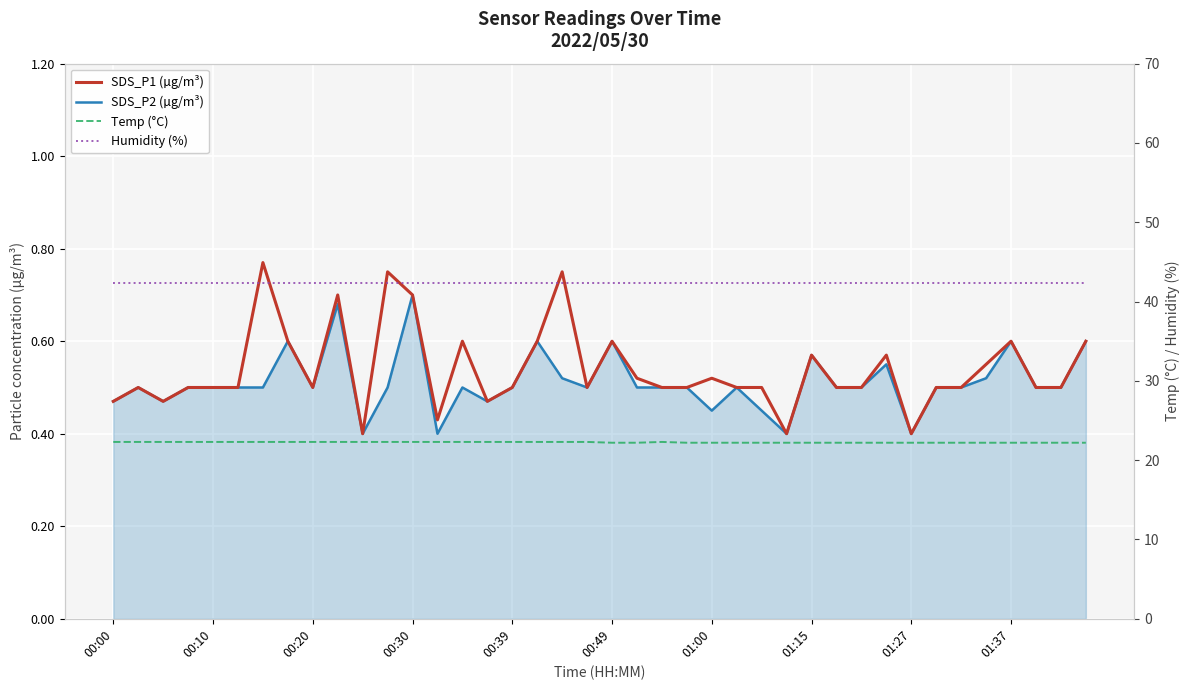

Reading right to left, extract all data points from this chart.

SDS_P1 (µg/m³): 0.6	0.5	0.5	0.6	0.6	0.5	0.5	0.4	0.6	0.5	0.5	0.6	0.4	0.5	0.5	0.5	0.5	0.5	0.5	0.6	0.5	0.8	0.6	0.5	0.5	0.6	0.4	0.7	0.8	0.4	0.7	0.5	0.6	0.8	0.5	0.5	0.5	0.5	0.5	0.5
SDS_P2 (µg/m³): 0.6	0.5	0.5	0.6	0.5	0.5	0.5	0.4	0.6	0.5	0.5	0.6	0.4	0.5	0.5	0.5	0.5	0.5	0.5	0.6	0.5	0.5	0.6	0.5	0.5	0.5	0.4	0.7	0.5	0.4	0.7	0.5	0.6	0.5	0.5	0.5	0.5	0.5	0.5	0.5
Temp (°C): 22.2	22.2	22.2	22.2	22.2	22.2	22.2	22.2	22.2	22.2	22.2	22.2	22.2	22.2	22.2	22.2	22.2	22.3	22.2	22.2	22.3	22.3	22.3	22.3	22.3	22.3	22.3	22.3	22.3	22.3	22.3	22.3	22.3	22.3	22.3	22.3	22.3	22.3	22.3	22.3
Humidity (%): 42.4	42.4	42.4	42.4	42.4	42.4	42.4	42.4	42.4	42.4	42.4	42.4	42.4	42.4	42.4	42.4	42.4	42.4	42.4	42.4	42.4	42.4	42.4	42.4	42.4	42.4	42.4	42.4	42.4	42.4	42.4	42.4	42.4	42.4	42.4	42.4	42.4	42.4	42.4	42.4